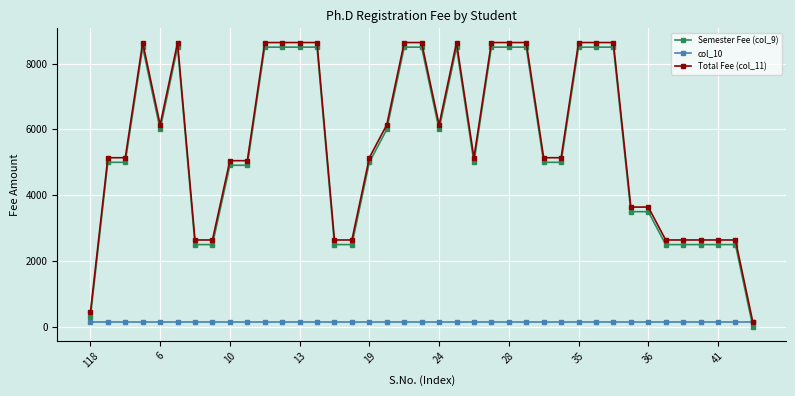

True or false: Total Fee (col_11) has more than 0 points higher than both neighbors.

True